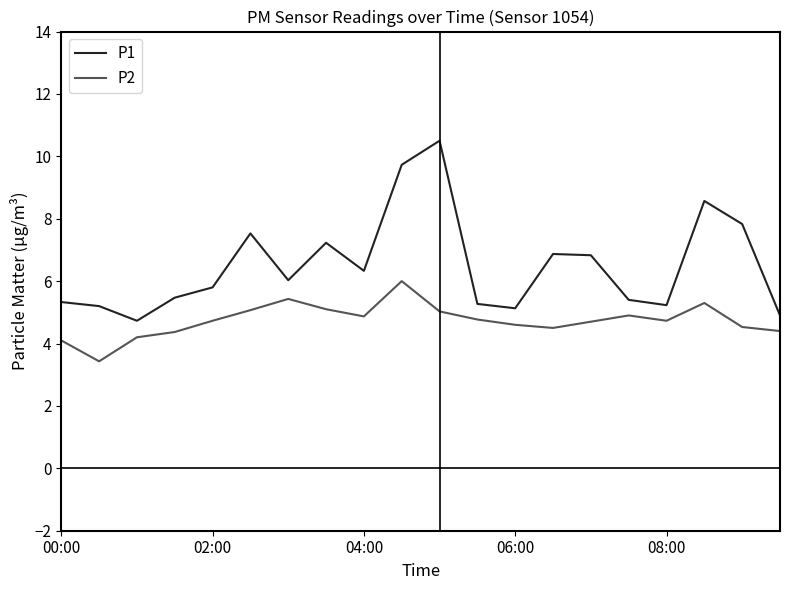

Which series has the largest range (max minus min)?

P1